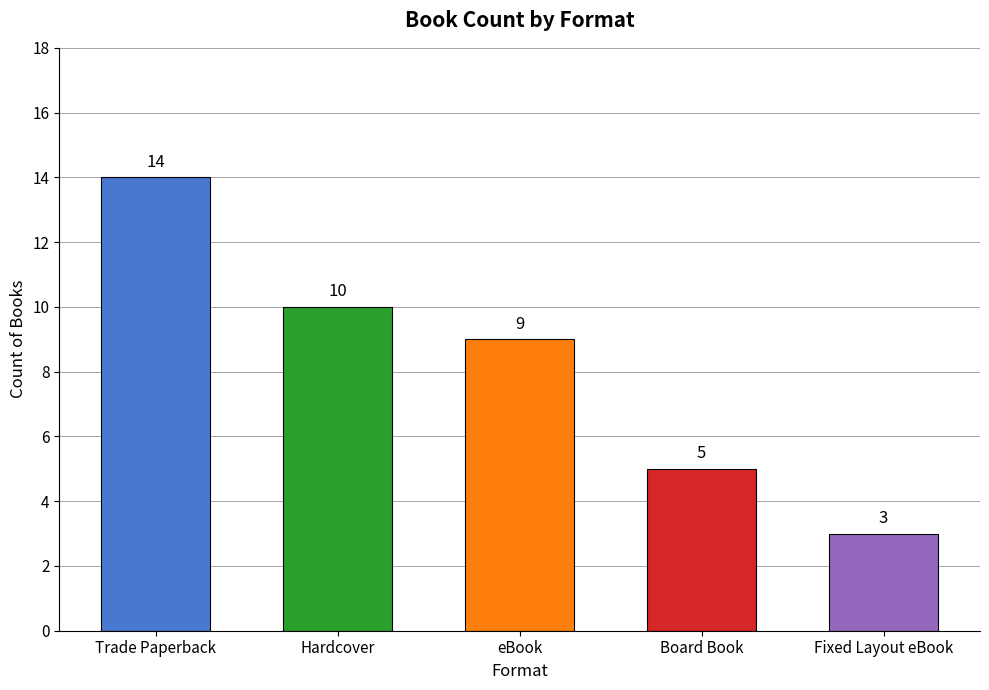

Which label corresponds to the largest value in the chart?

Trade Paperback